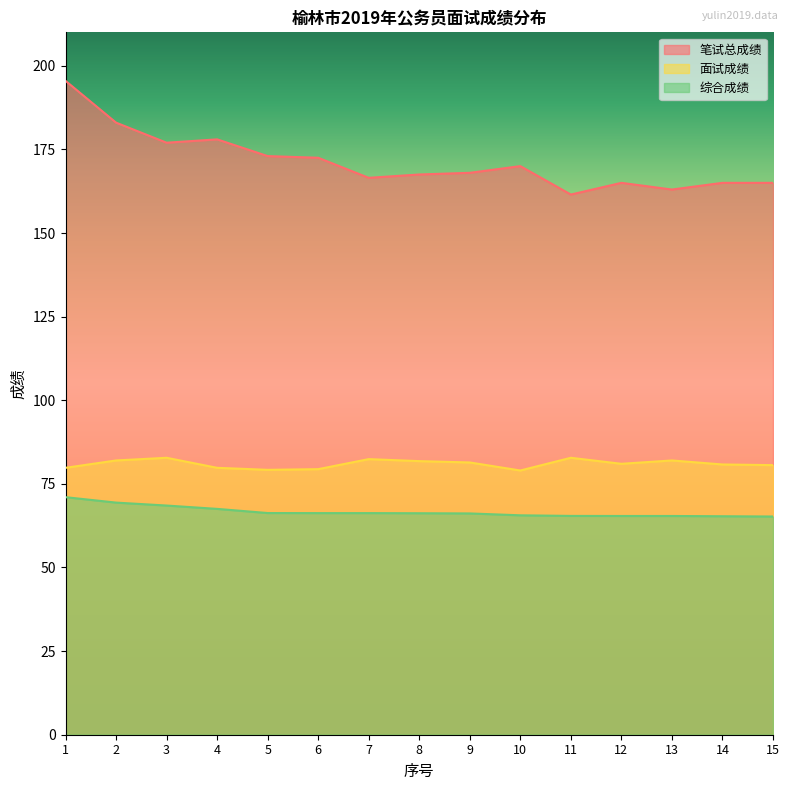

How many interior local valleys does the 笔试总成绩 series have?

4